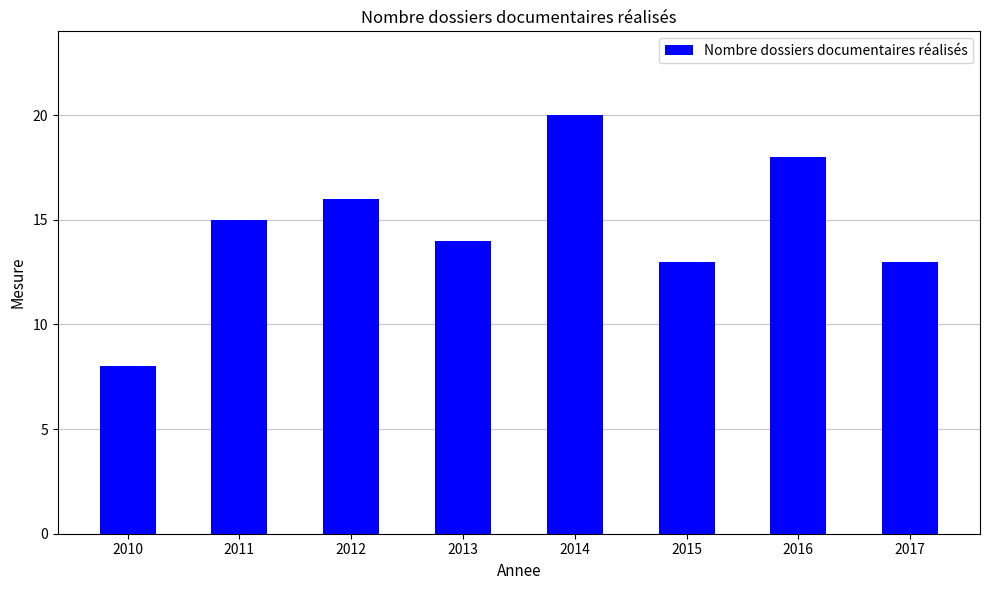

What is the sum of the values at 2010 and 2014?

28